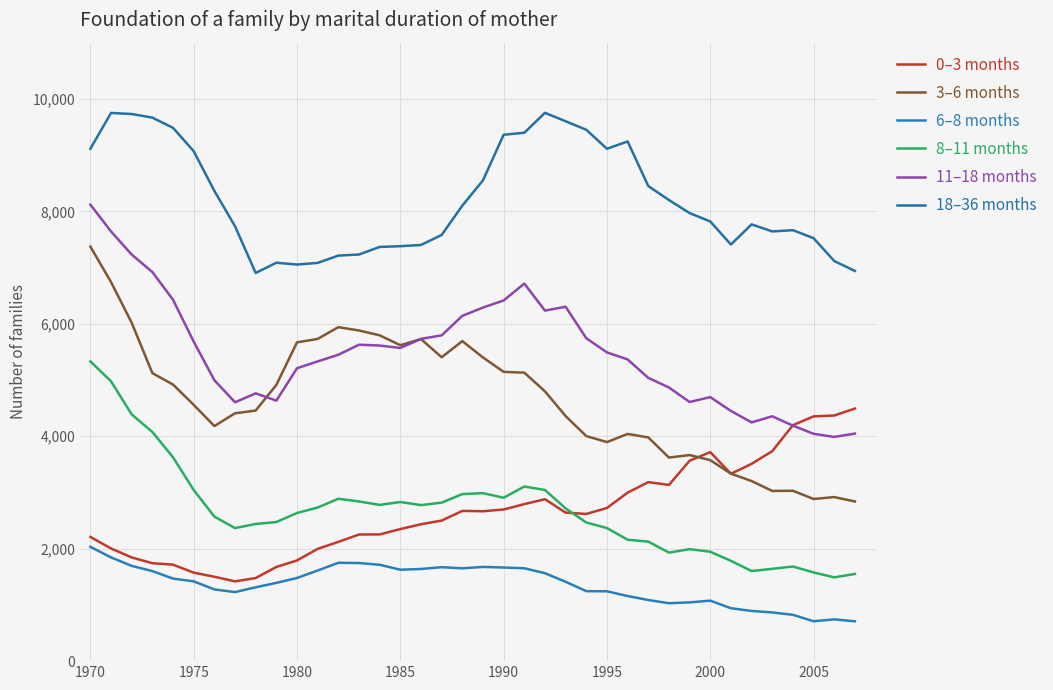

How many lines are shown in the chart?

6